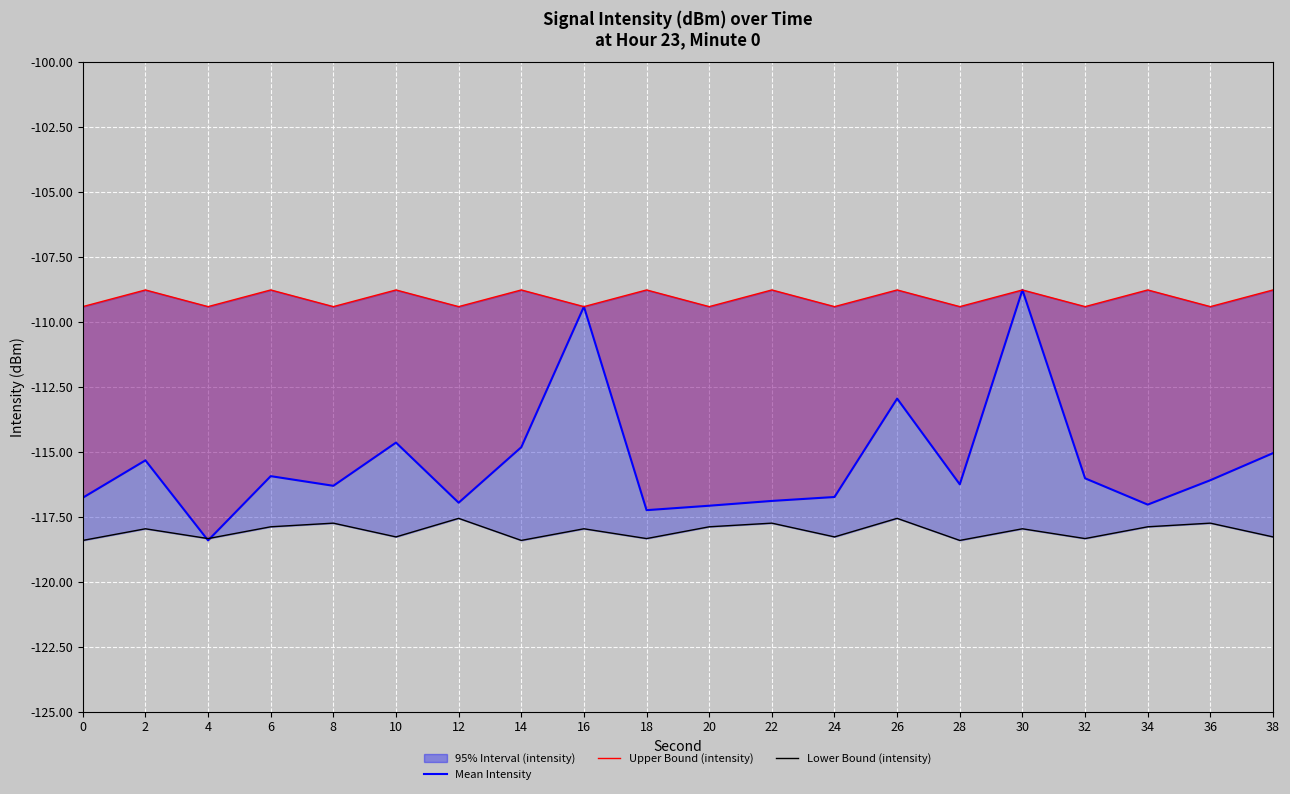

Rank the series by their maximum value, from highest to lowest.

Mean Intensity, Upper Bound (intensity), Lower Bound (intensity)